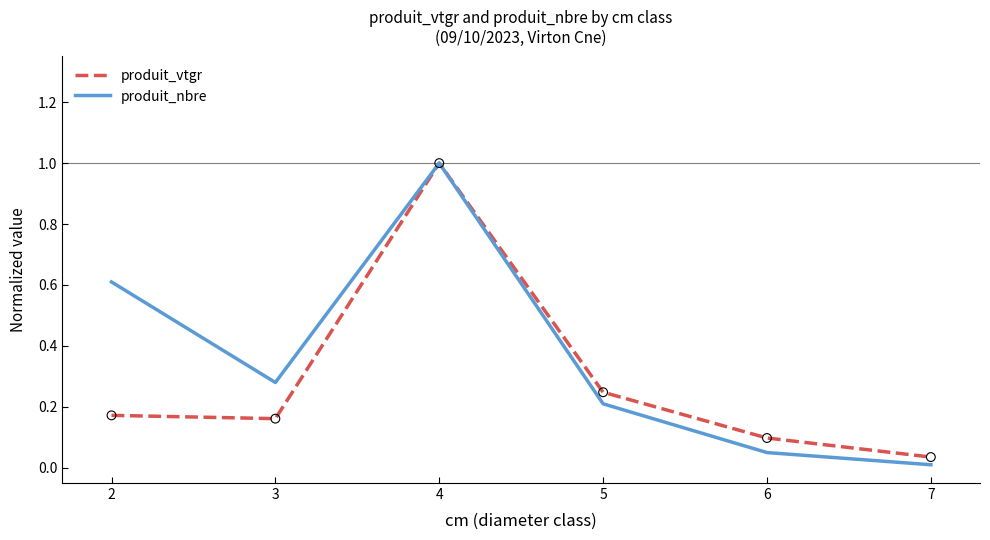

Between 3 and 7, which series saw the biggest shift?

produit_nbre